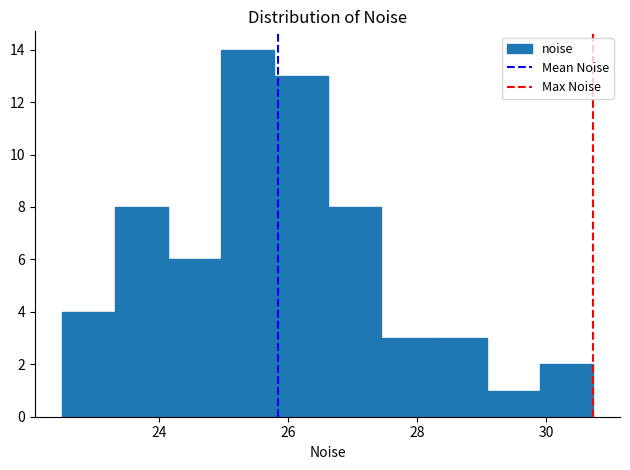

Over which range of the x-axis is the bar tallest?

25.0 to 25.8